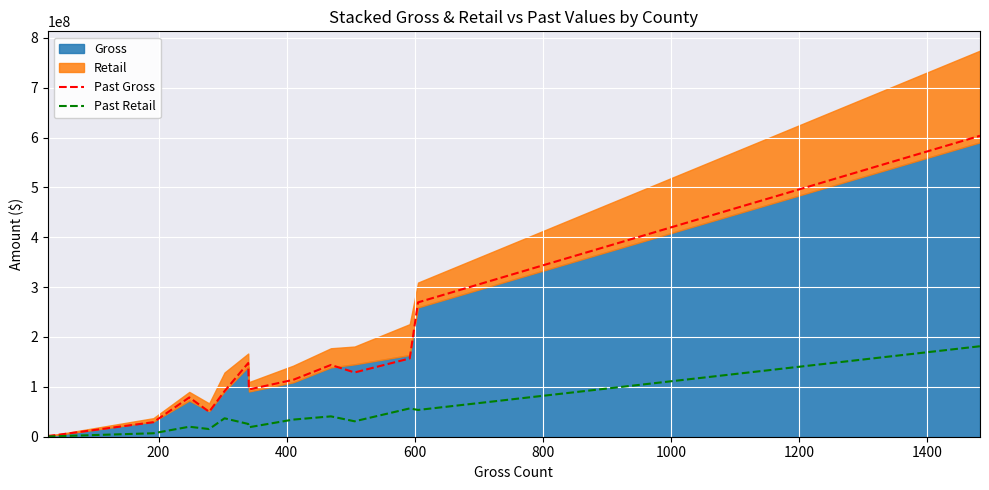

Count the number of categories in the chart.

14